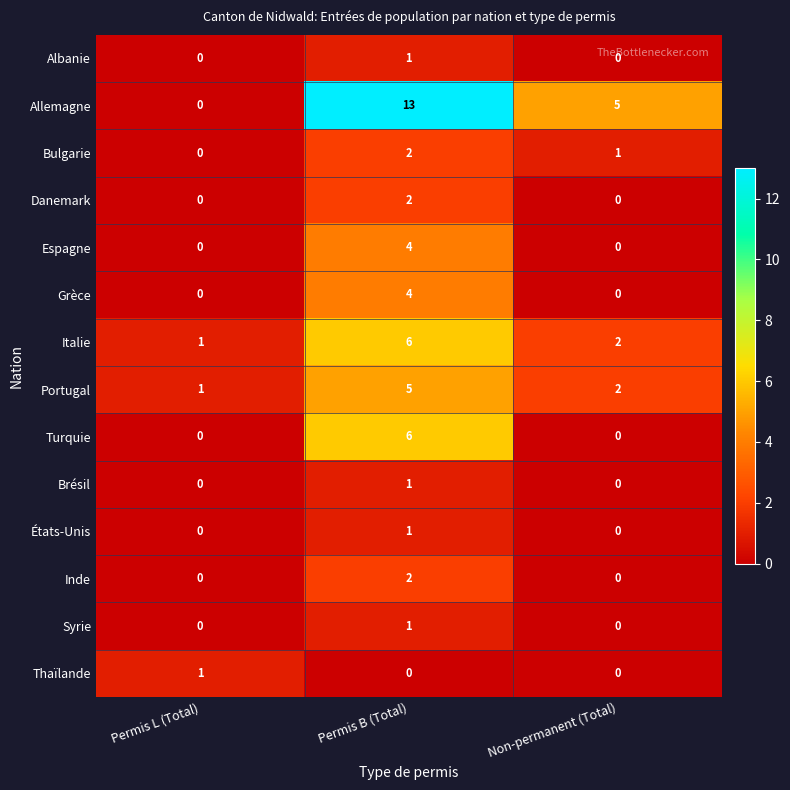

Which series changed the most between Permis B (Total) and Non-permanent (Total)?

Allemagne